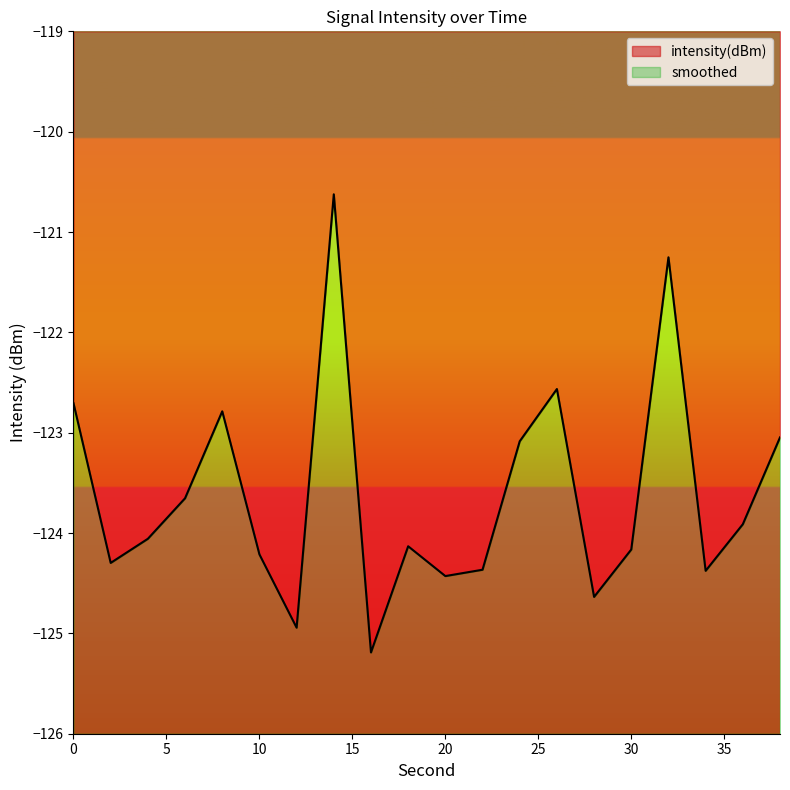

What is the difference between the maximum and minimum values?

4.6